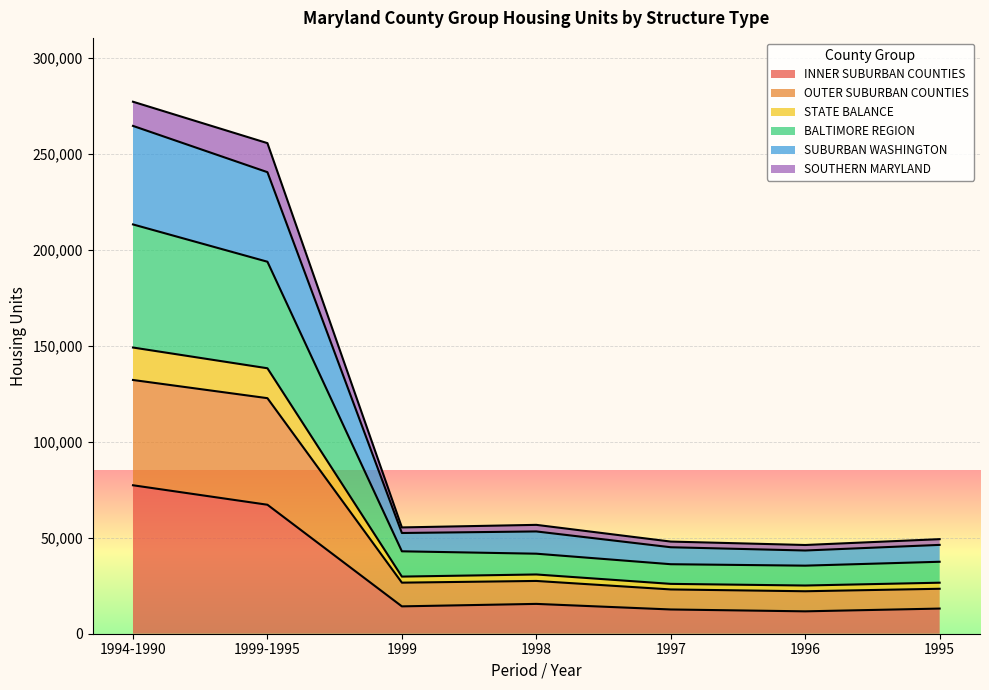

Reading left to right, extract all data points from this chart.

INNER SUBURBAN COUNTIES: 77327	67182	14253	15537	12631	11662	13099
OUTER SUBURBAN COUNTIES: 132166	122692	26601	27490	23063	22122	23416
STATE BALANCE: 149069	138270	29757	30863	25966	25108	26576
BALTIMORE REGION: 213191	193756	42930	41683	36204	35456	37483
SUBURBAN WASHINGTON: 264509	240409	52465	53277	45044	43349	46274
SOUTHERN MARYLAND: 277102	255534	55366	56705	47994	46214	49255